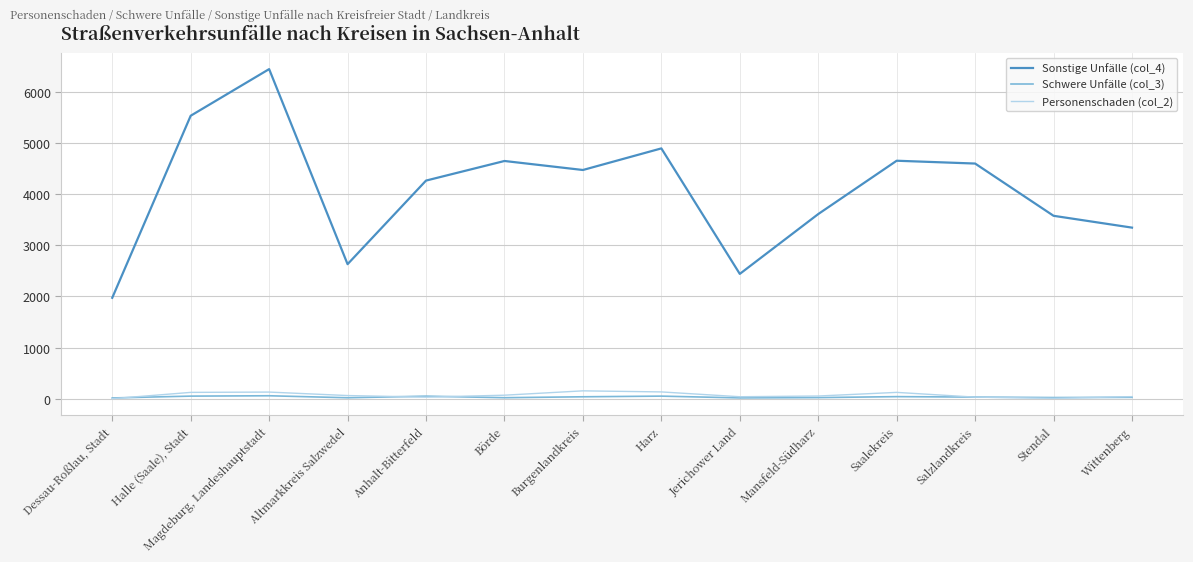

What are all the series names shown in the legend?

Sonstige Unfälle (col_4), Schwere Unfälle (col_3), Personenschaden (col_2)